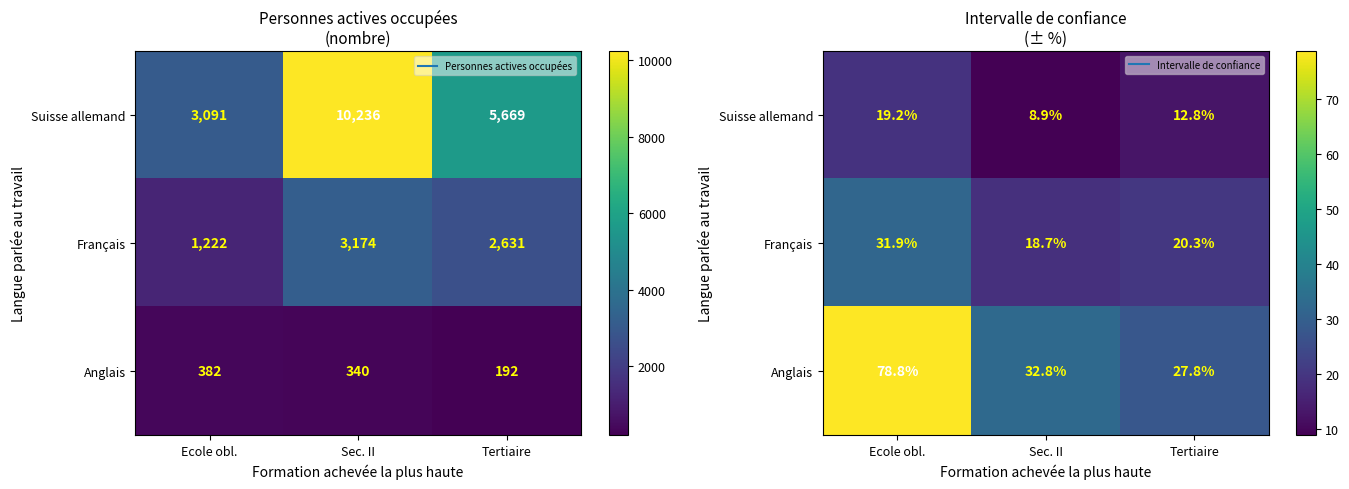

What is the maximum value shown in the chart?

78.8